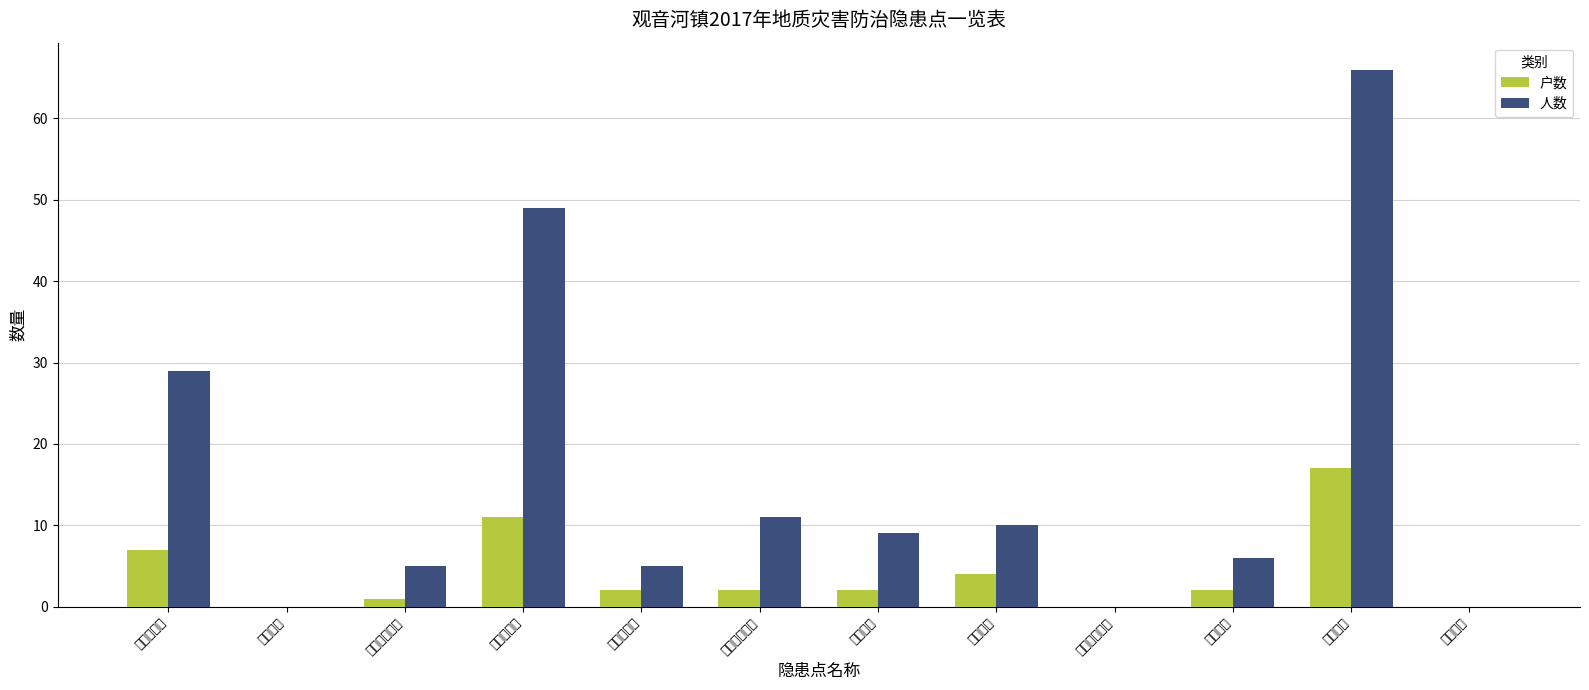

Is it true that 户数 equals 4 at 垭子滑坡?

True